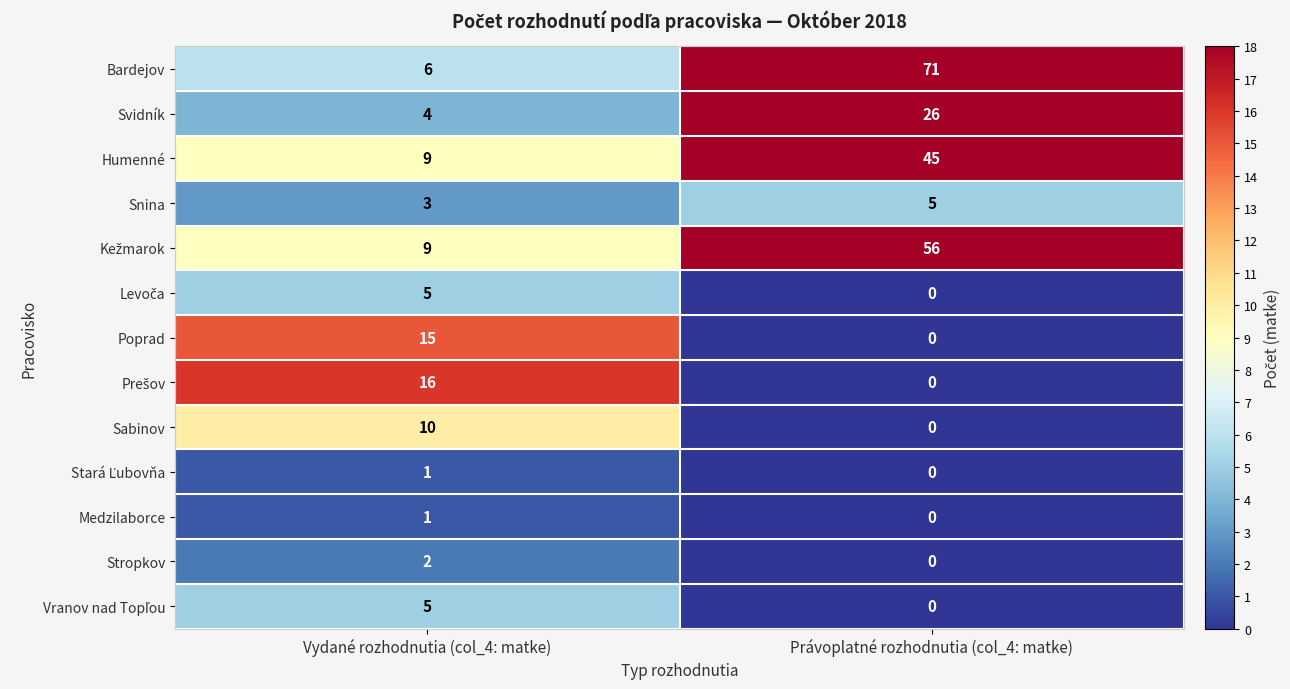

What is the difference between the maximum and minimum values in the Svidník series?

22